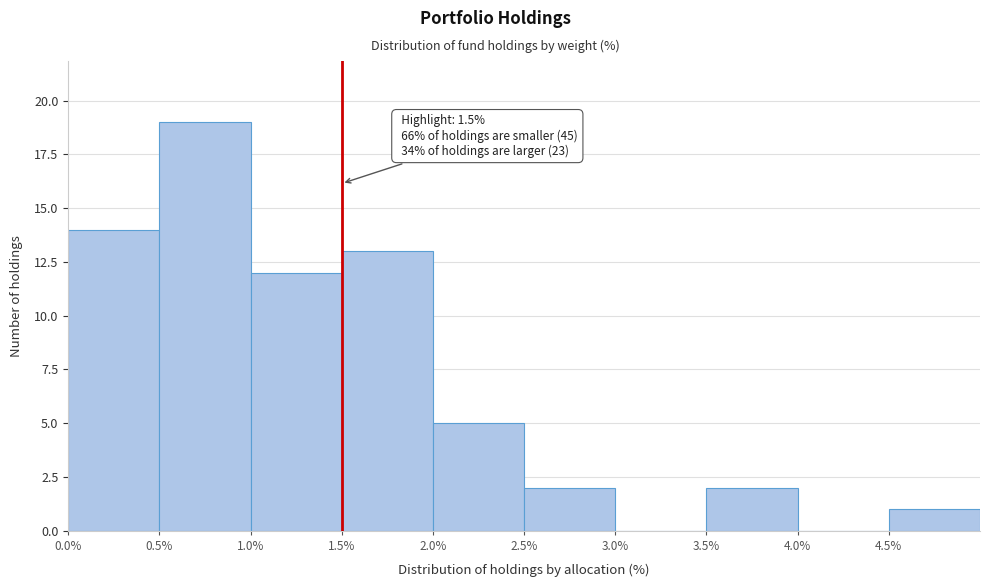

Which range on the x-axis has the tallest bar?

0.5 to 1.0